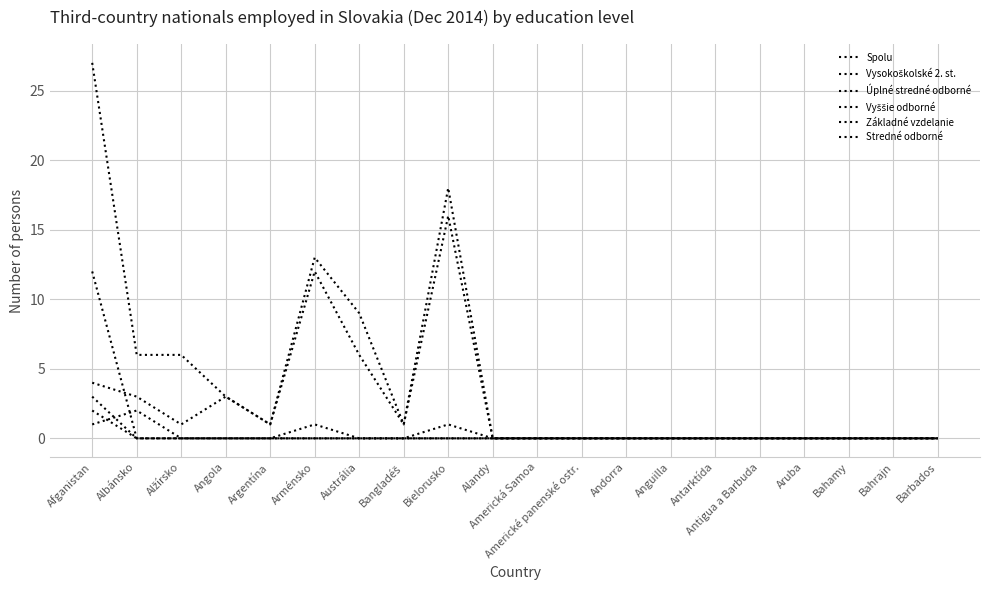

Does the chart have visible grid lines?

Yes